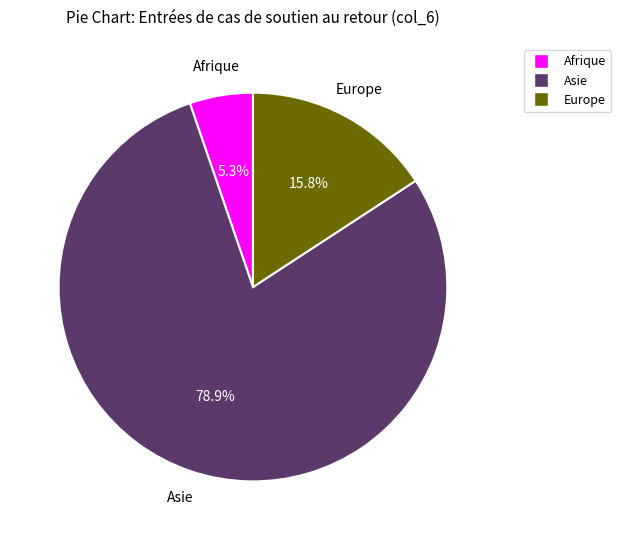

What percentage is the Europe slice, to the nearest percent?

16%